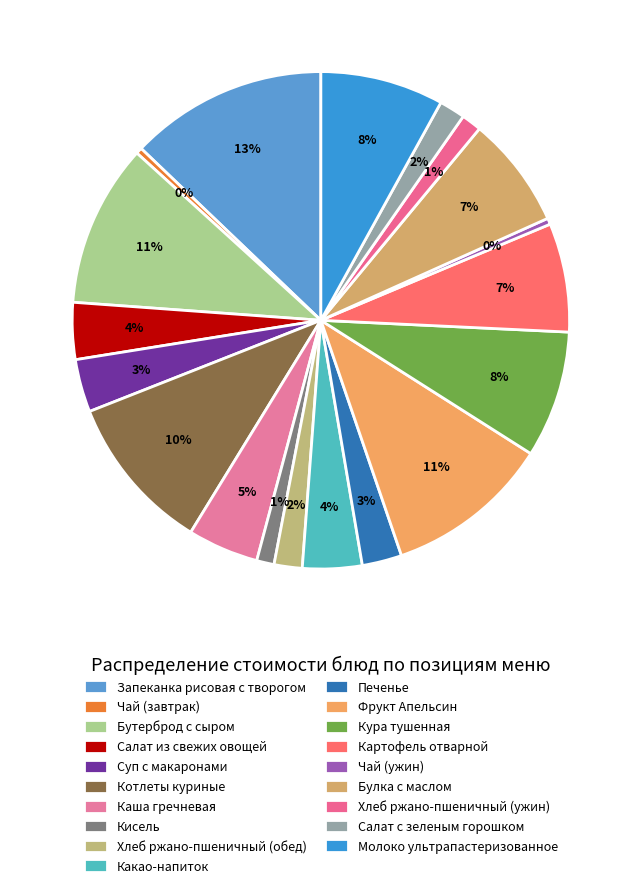

How many segments does this pie chart have?

19